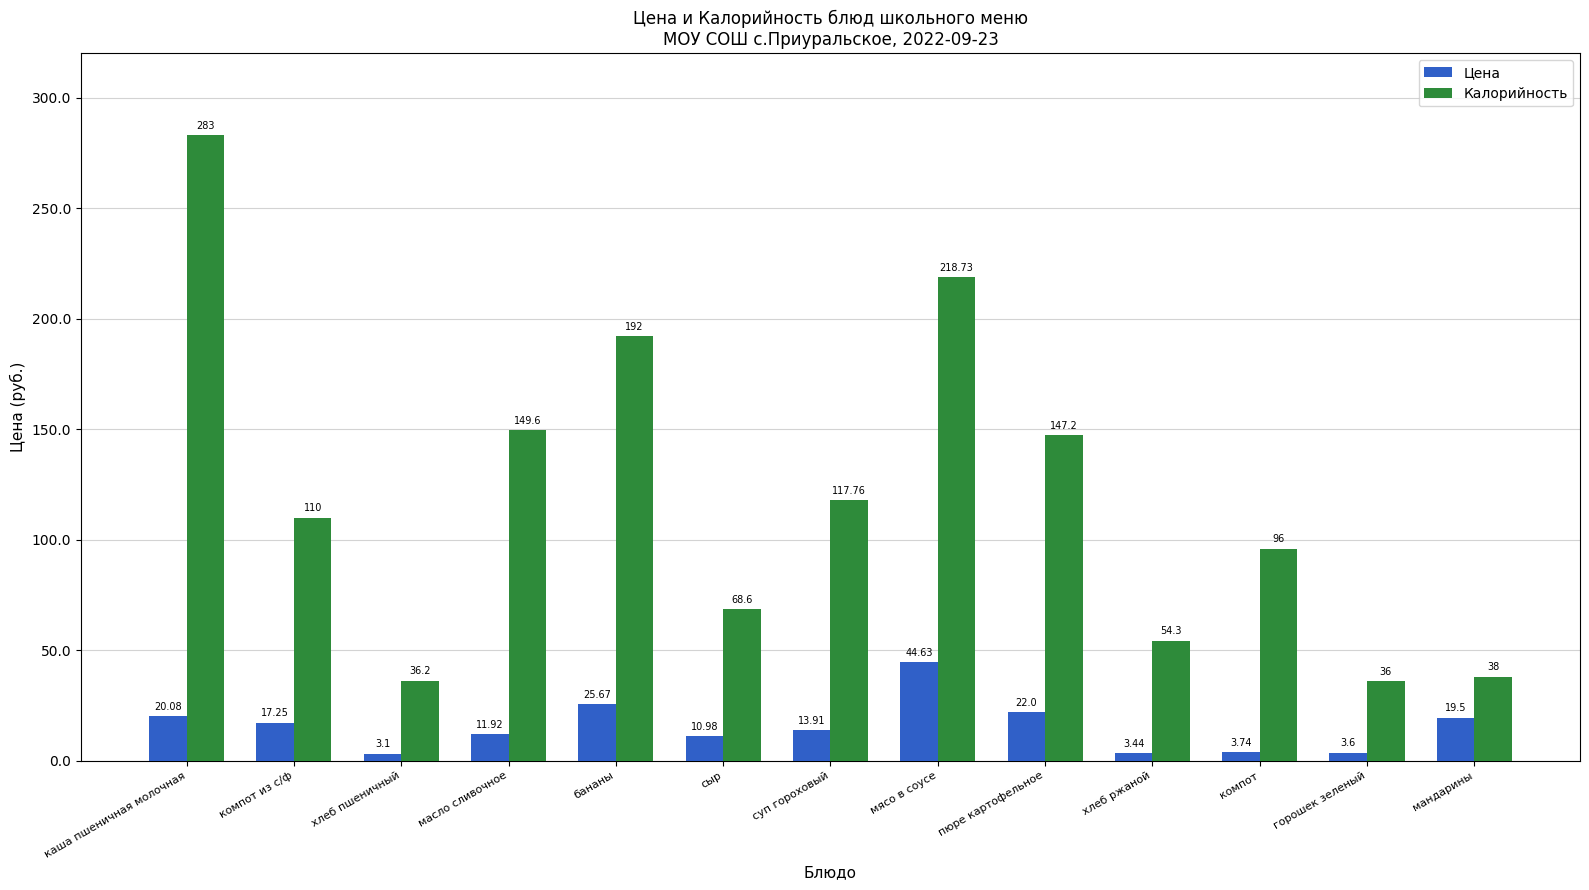

Where is Калорийность nearest to the value 159?

масло сливочное